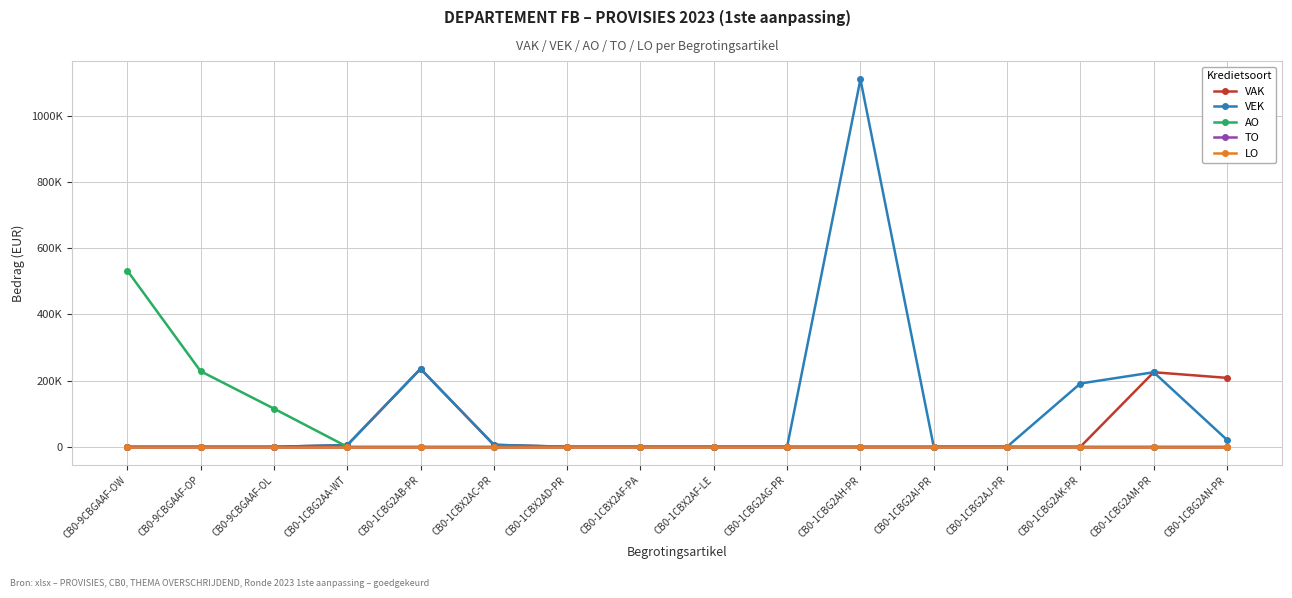

At how many categories does at least one series exceed 116929?

7